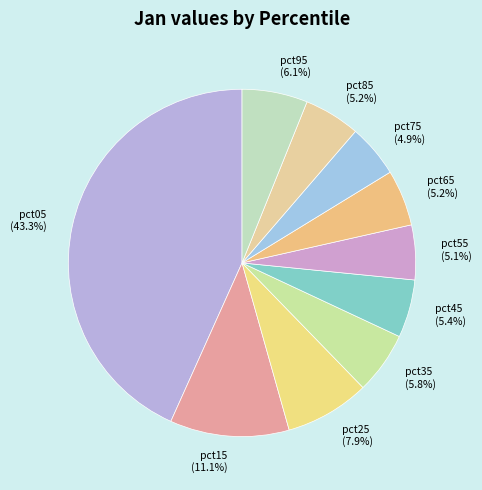

Is the sum of pct95 and pct25 greater than half?

No